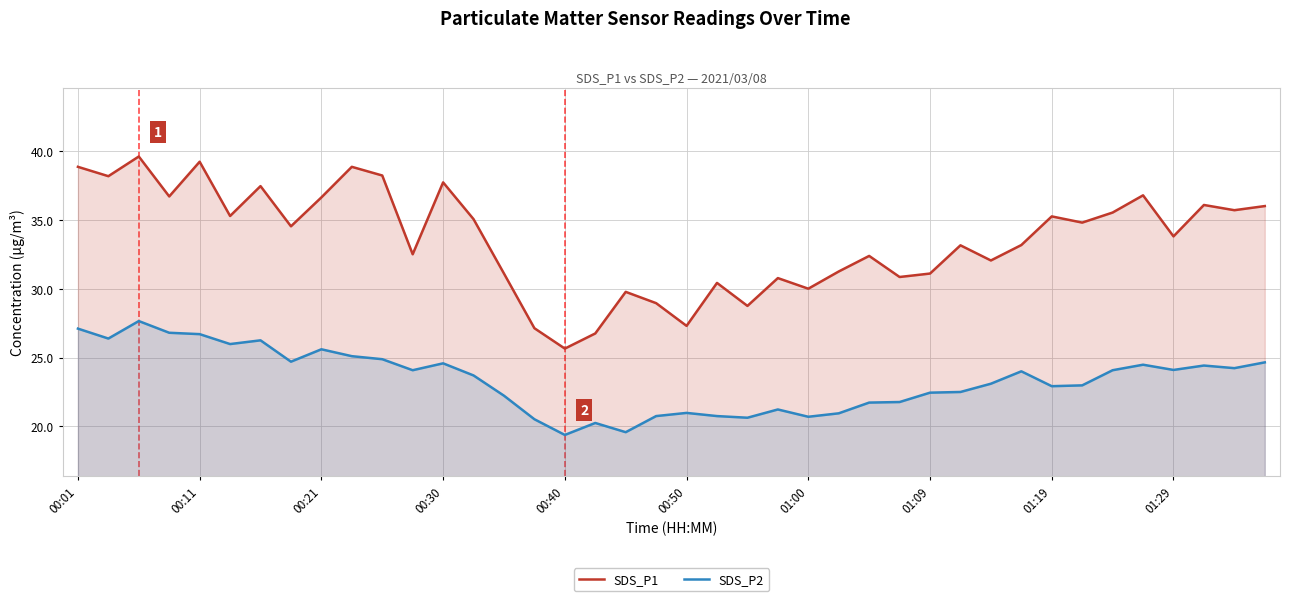

True or false: SDS_P2 and SDS_P1 cross at least once.

False